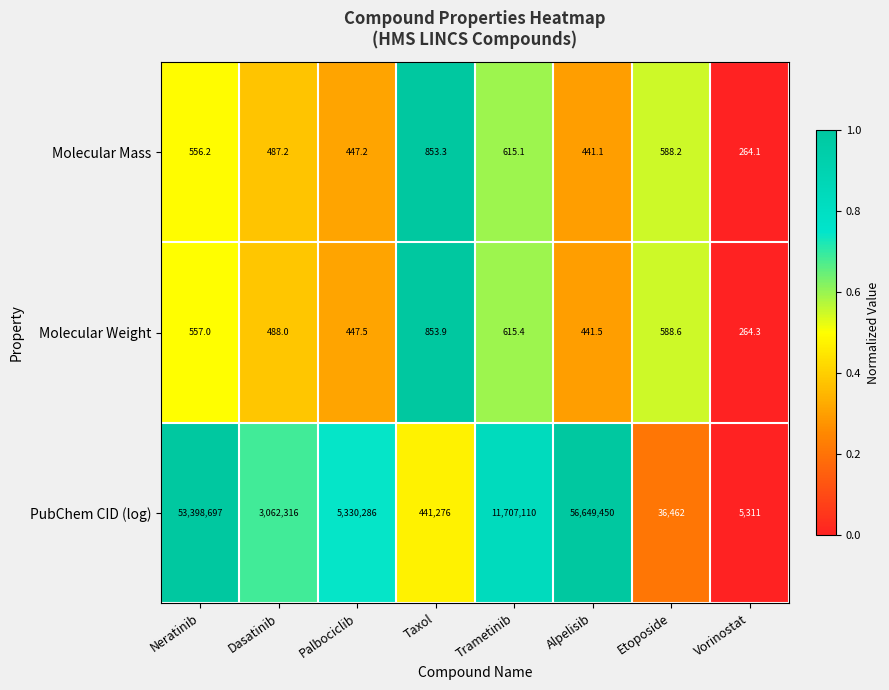

The value of PubChem CID (log) at Trametinib is 11707110.0. True or false?

True